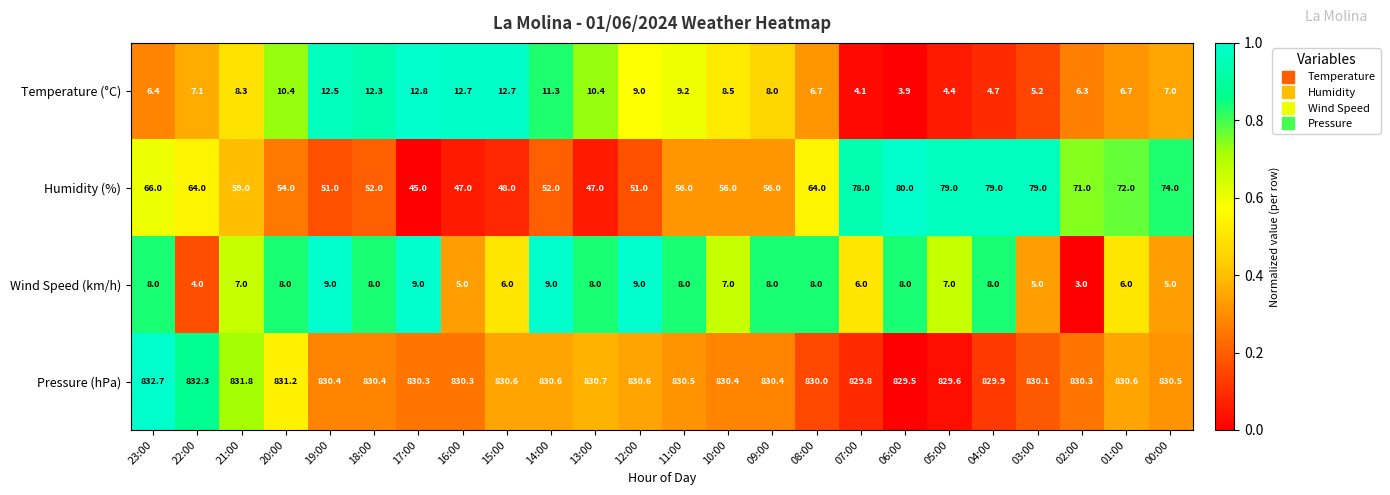

What is the difference between the second highest and minimum values in the Temperature (°C) series?

8.8